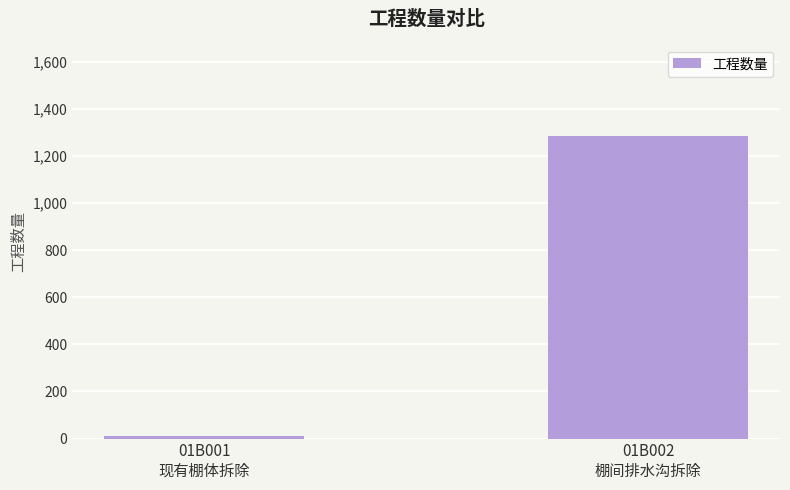

List the labels in order of value, largest first.

01B002
棚间排水沟拆除, 01B001
现有棚体拆除